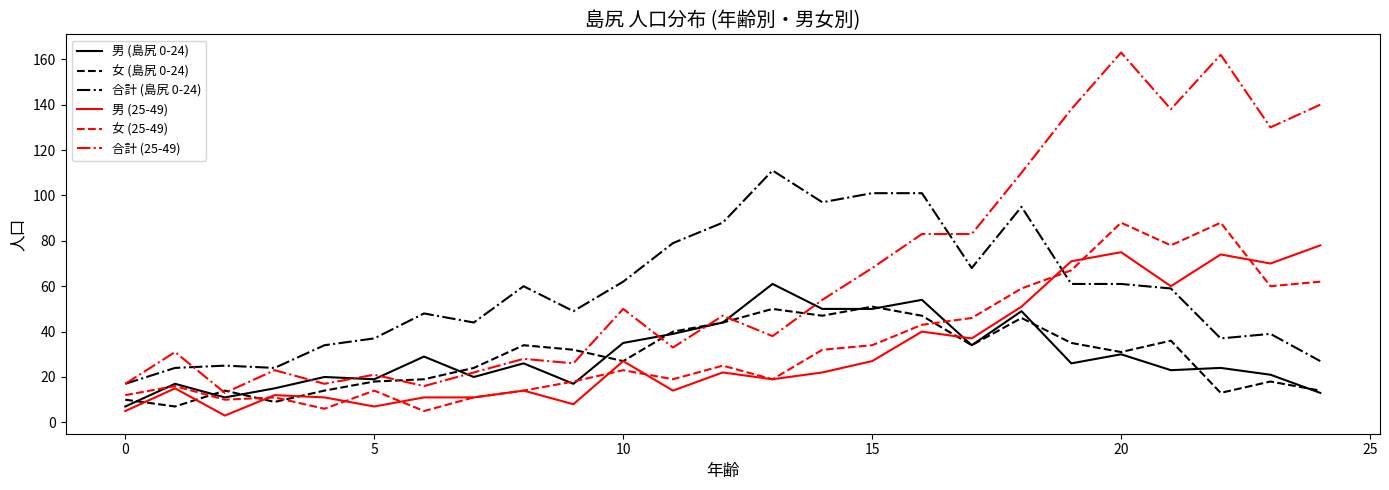

Reading right to left, what are all the values shown in this chart?

男 (島尻 0-24): 13	21	24	23	30	26	49	34	54	50	50	61	44	39	35	17	26	20	29	19	20	15	11	17	7
女 (島尻 0-24): 14	18	13	36	31	35	46	34	47	51	47	50	44	40	27	32	34	24	19	18	14	9	14	7	10
合計 (島尻 0-24): 27	39	37	59	61	61	95	68	101	101	97	111	88	79	62	49	60	44	48	37	34	24	25	24	17
男 (25-49): 78	70	74	60	75	71	51	37	40	27	22	19	22	14	27	8	14	11	11	7	11	12	3	15	5
女 (25-49): 62	60	88	78	88	67	59	46	43	34	32	19	25	19	23	18	14	11	5	14	6	11	10	16	12
合計 (25-49): 140	130	162	138	163	138	110	83	83	68	54	38	47	33	50	26	28	22	16	21	17	23	13	31	17